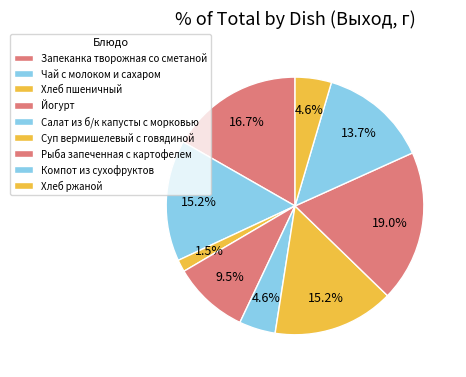

How much of the chart is everything except Йогурт?

90.5%